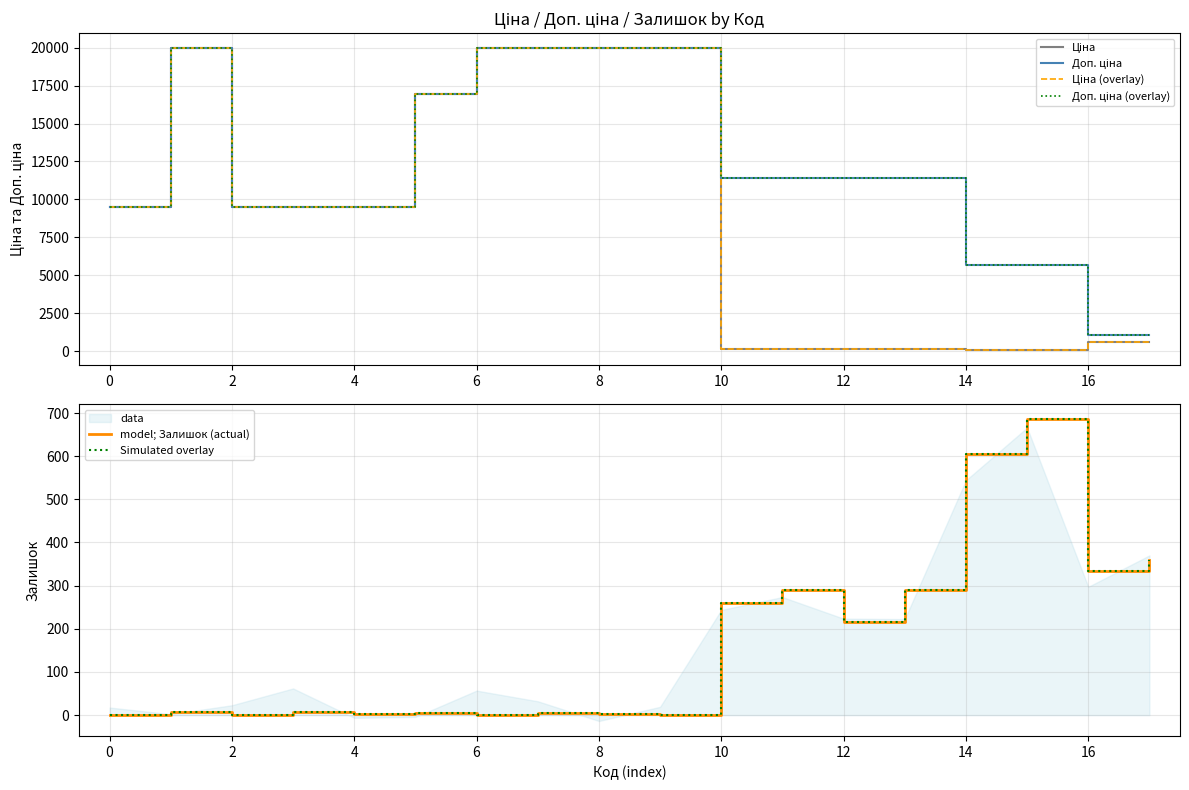

How many categories are shown in the chart?

18